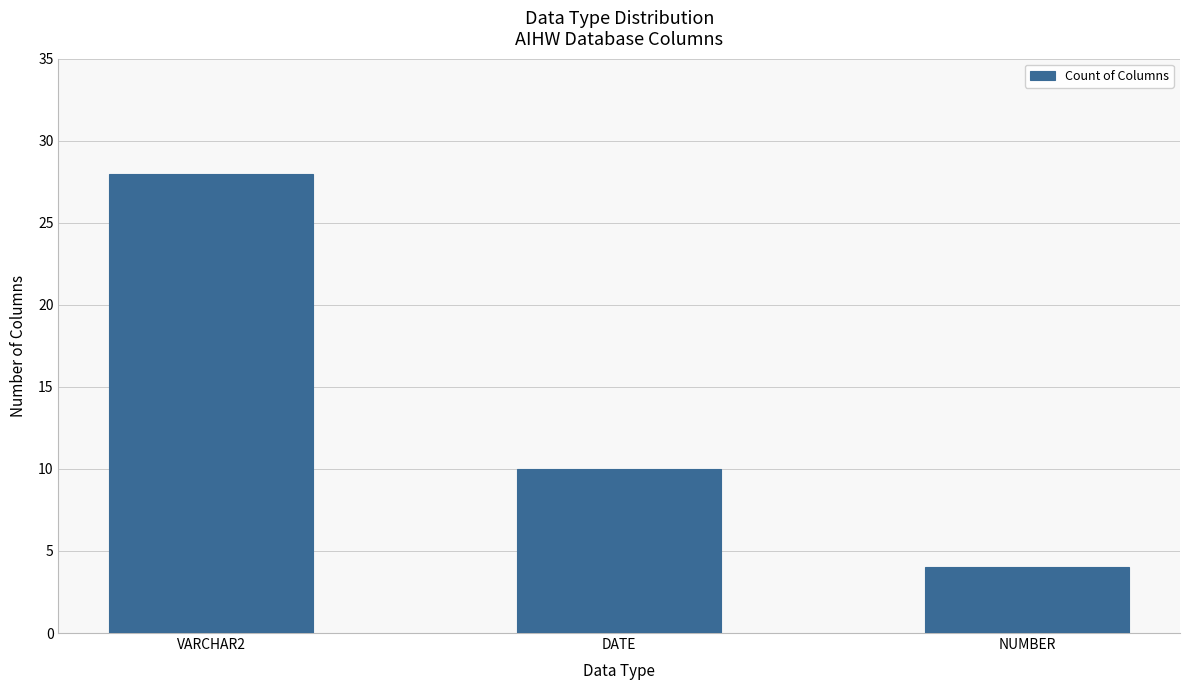

What is the smallest value displayed?

4